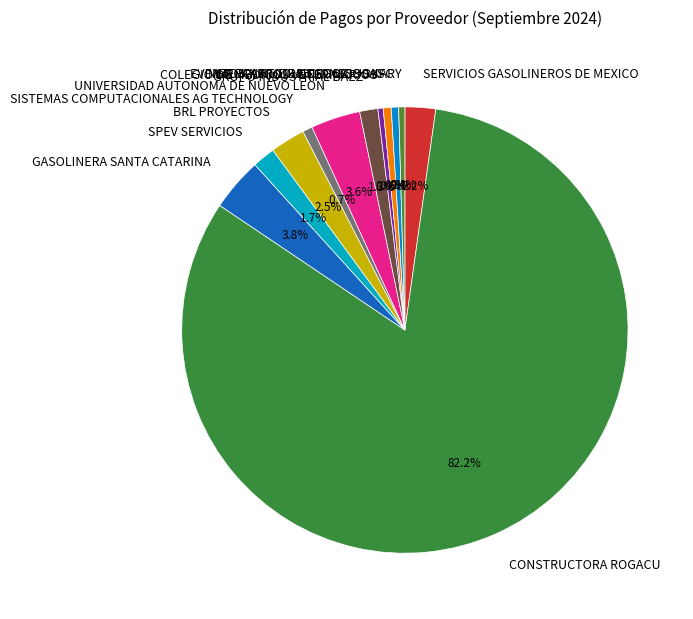

Count the number of slices in the pie.

12